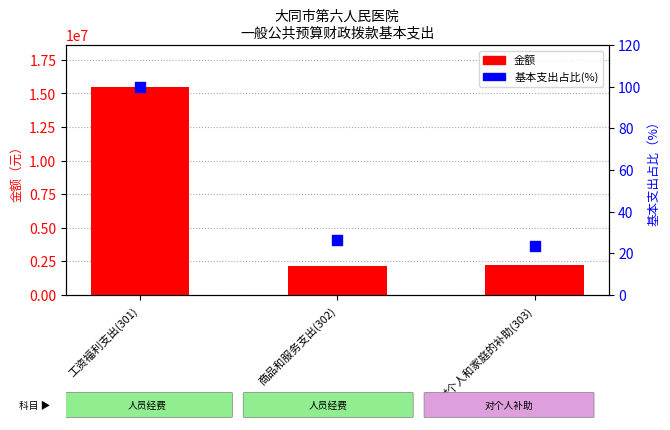

What are all the series names shown in the legend?

金额, 基本支出占比